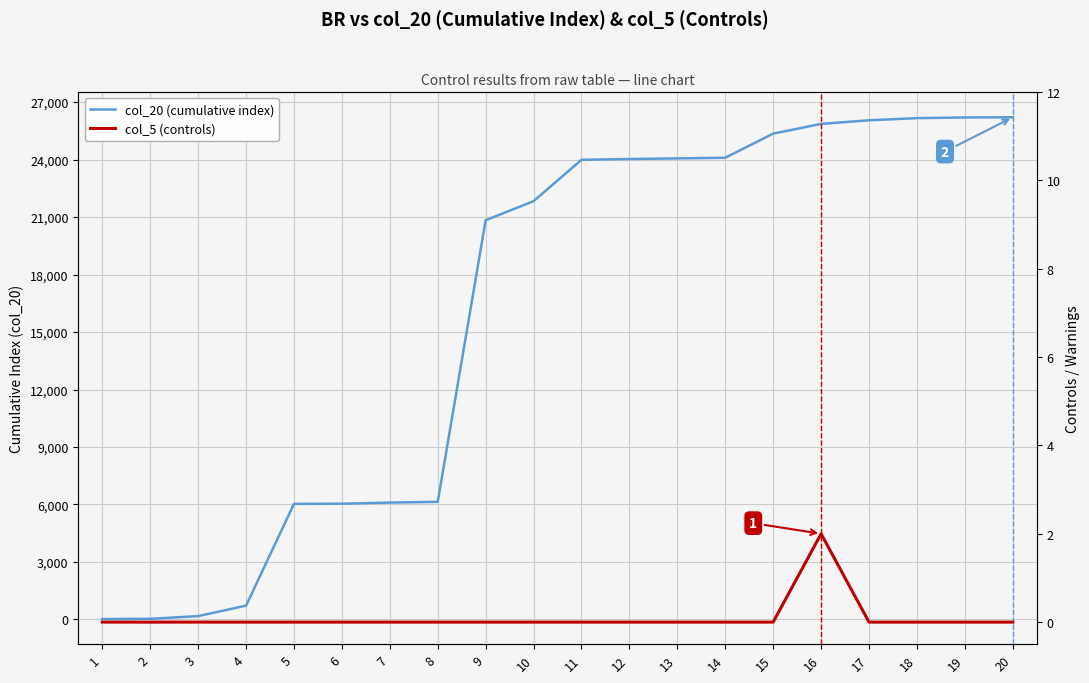

Does the chart display data point markers on the line(s)?

No